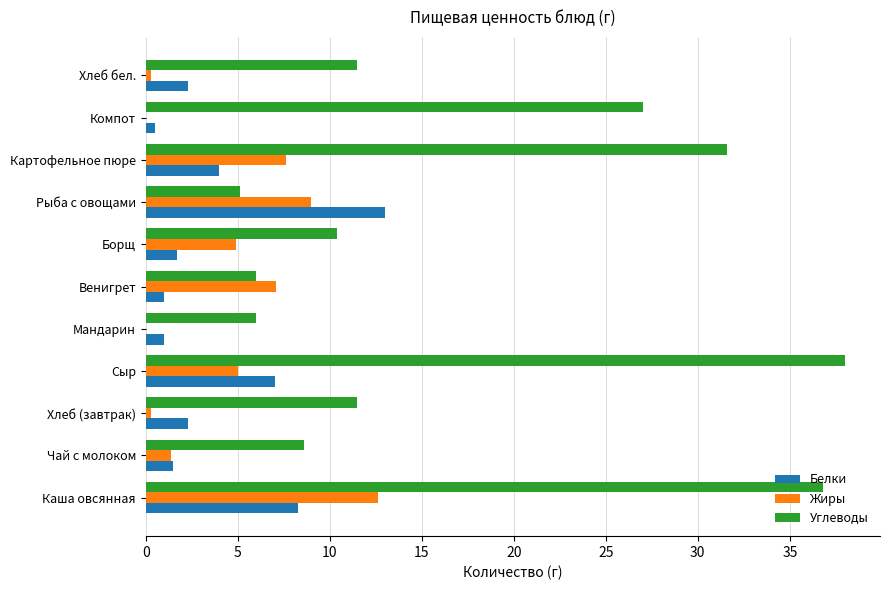

What is the sum of all Белки values?

42.6